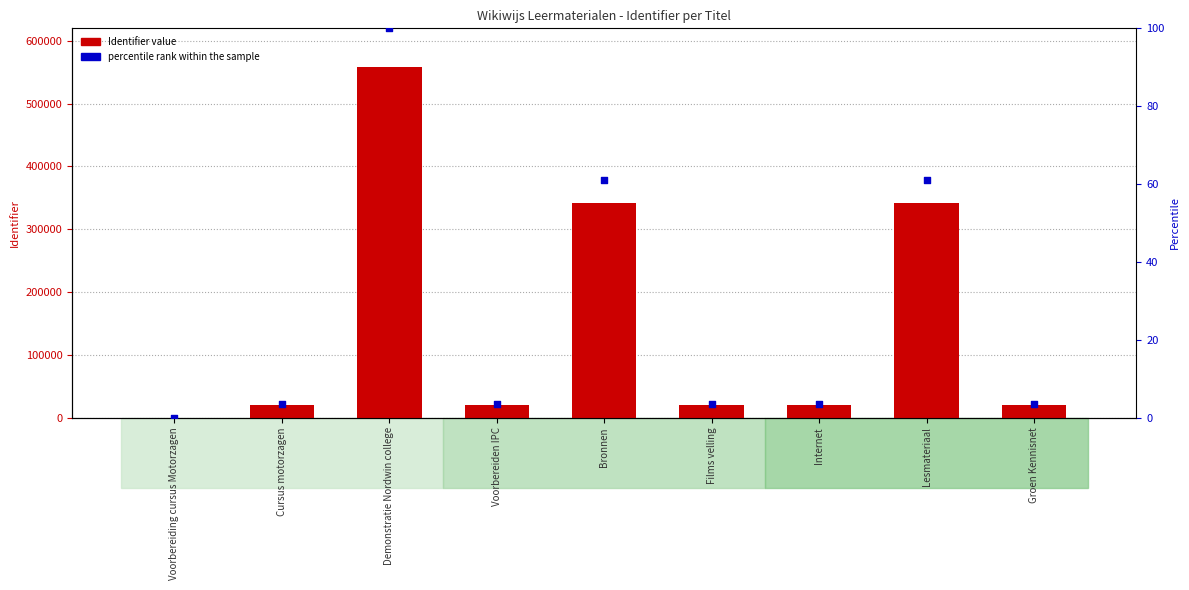

At which category is the sum across all series the highest?

Demonstratie Nordwin college